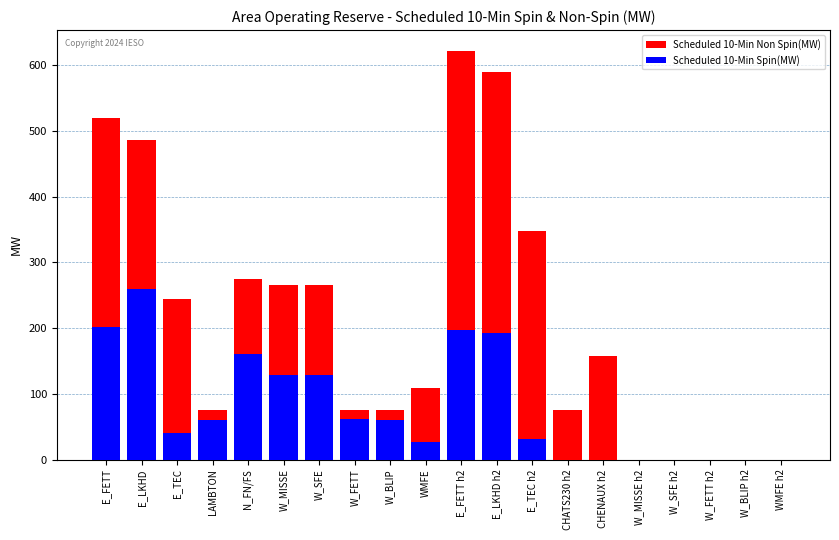

The Scheduled 10-Min Spin(MW) series shows 129 at W_MISSE. True or false?

True